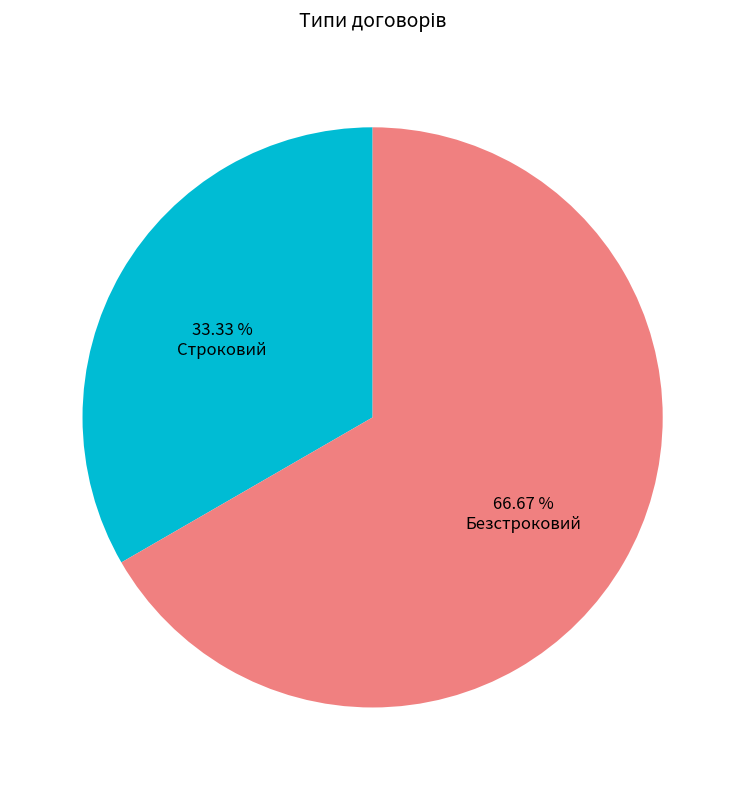

Is Строковий the majority of the pie?

No